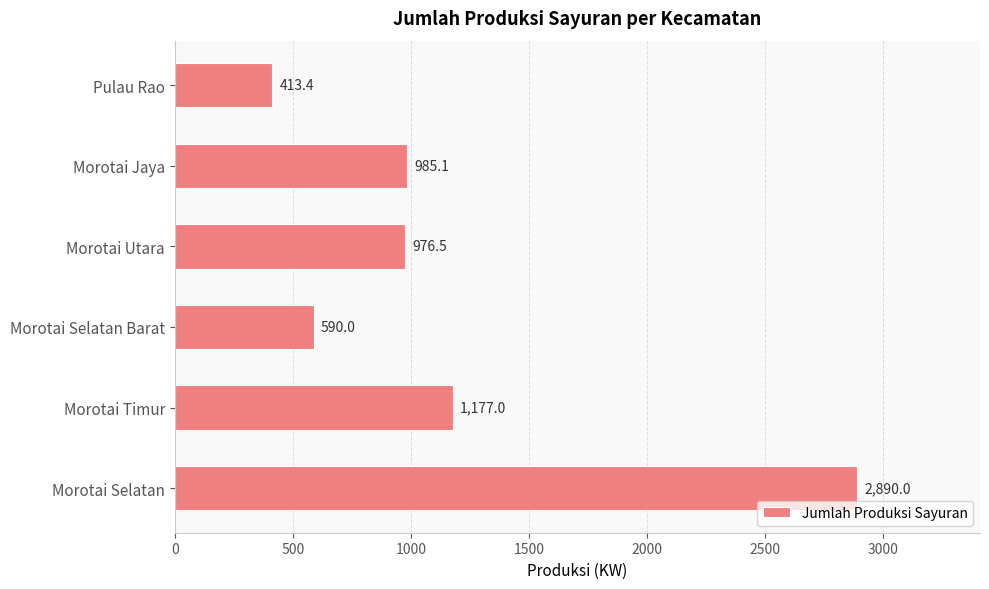

What value does the data have at Morotai Selatan Barat?

590.0